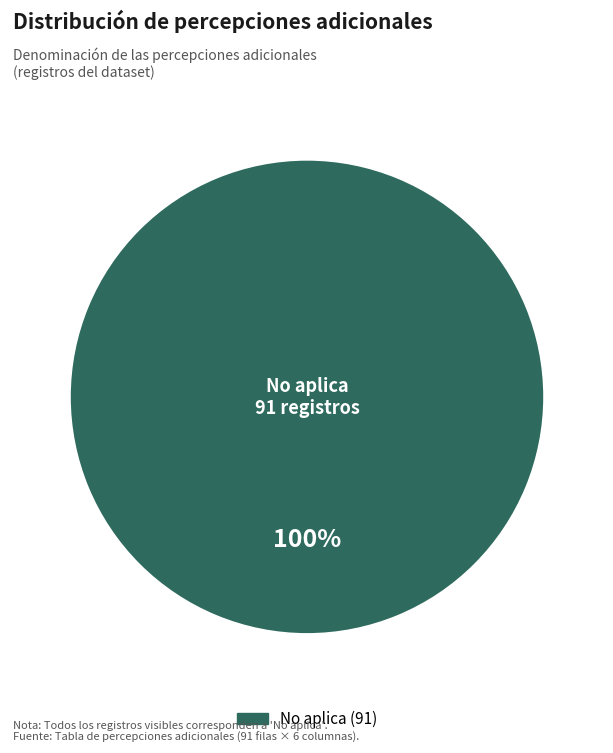

Is there a majority slice in this chart?

Yes